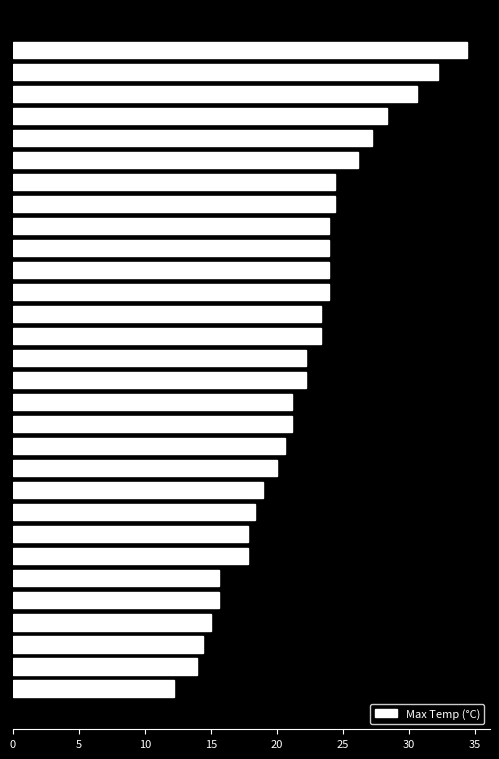

What is the minimum value shown in the chart?

12.2